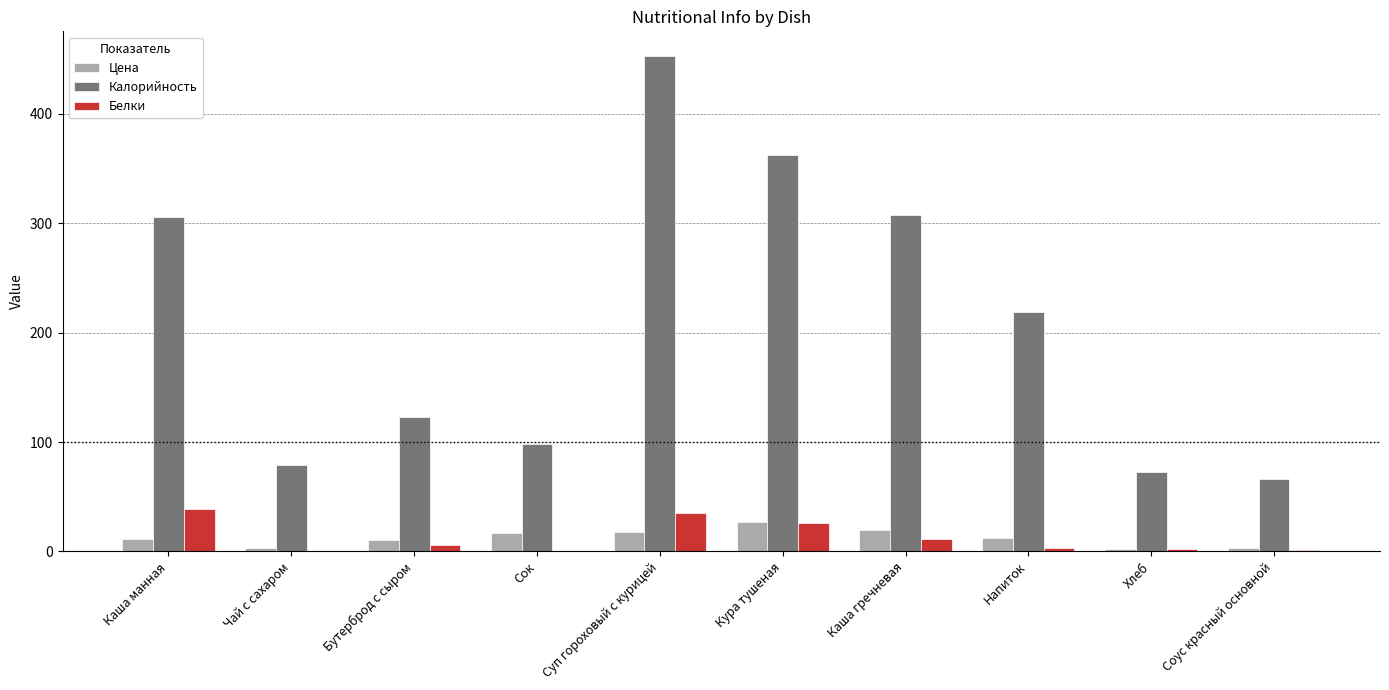

What is the sum of all Калорийность values?

2085.1